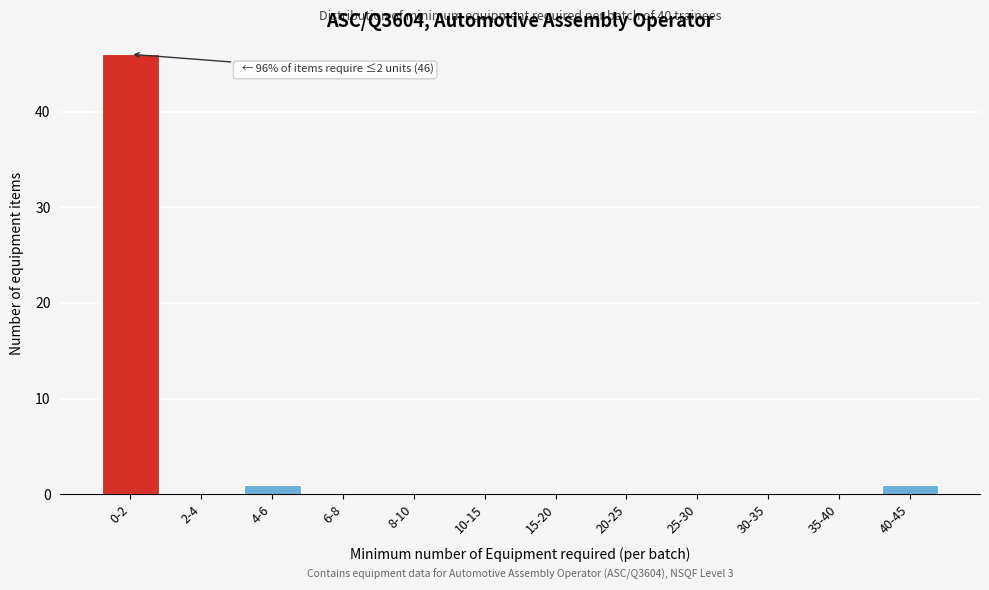

Reading left to right, extract all data points from this chart.

0-2=46	2-4=0	4-6=1	6-8=0	8-10=0	10-15=0	15-20=0	20-25=0	25-30=0	30-35=0	35-40=0	40-45=1